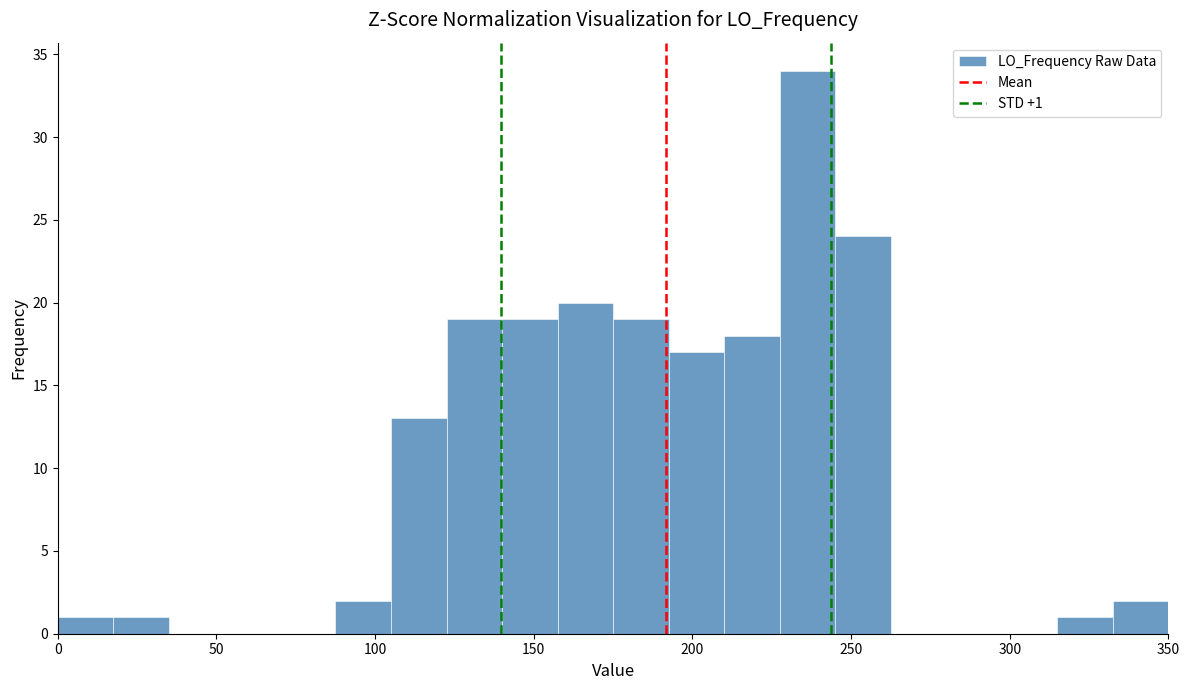

Read against the x-axis, roughly where is the centre of the tallest bar?

235